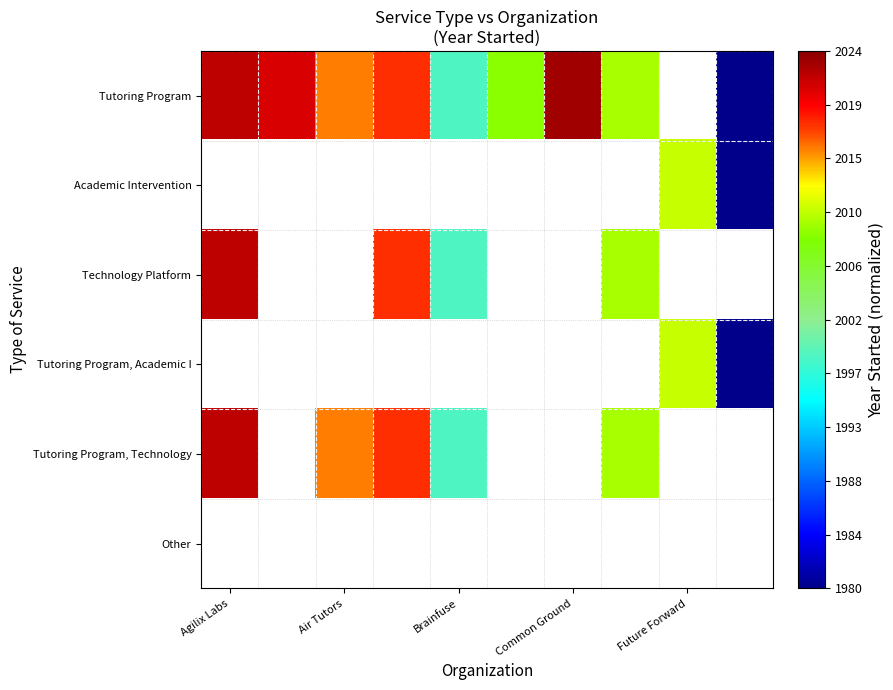

Is the value of Tutoring Program at Common Ground greater than the value of Tutoring Program, Technology at Common Ground?

No